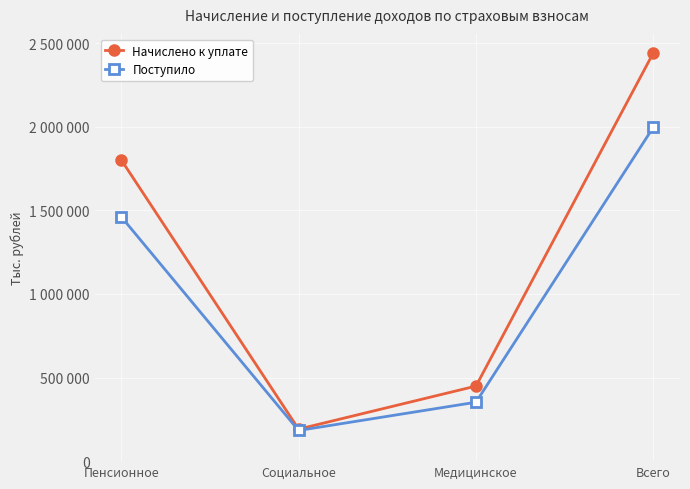

Which series has the widest spread of values?

Начислено к уплате